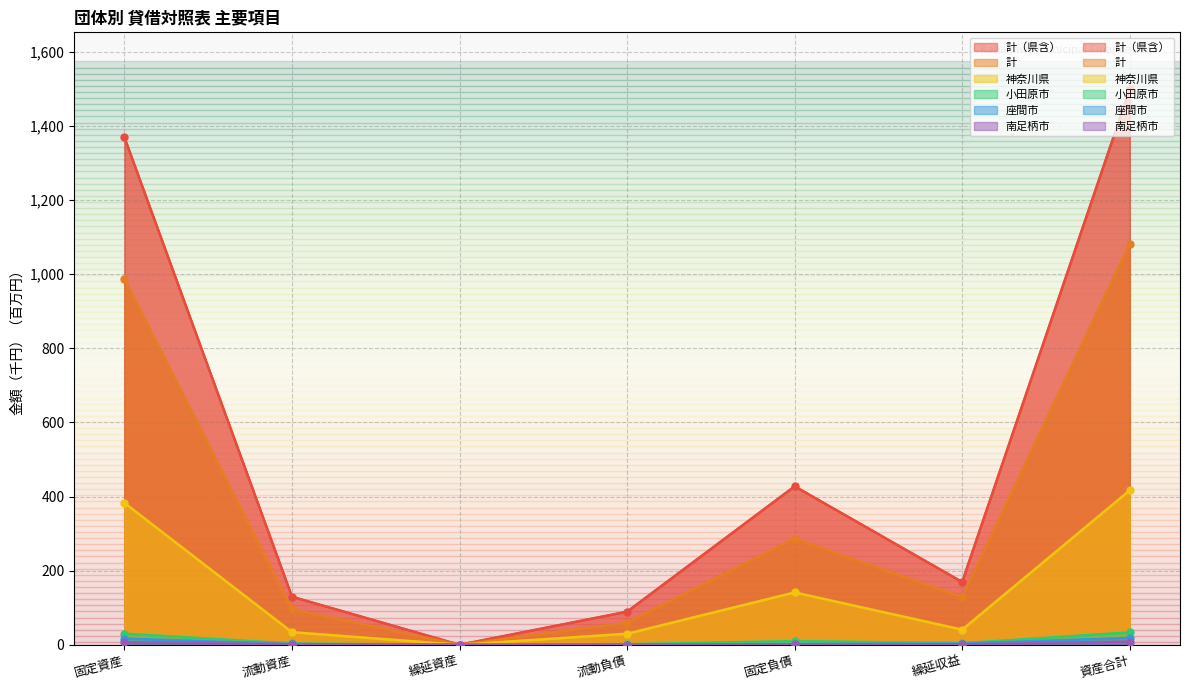

Where is the first local maximum for 計?

固定負債